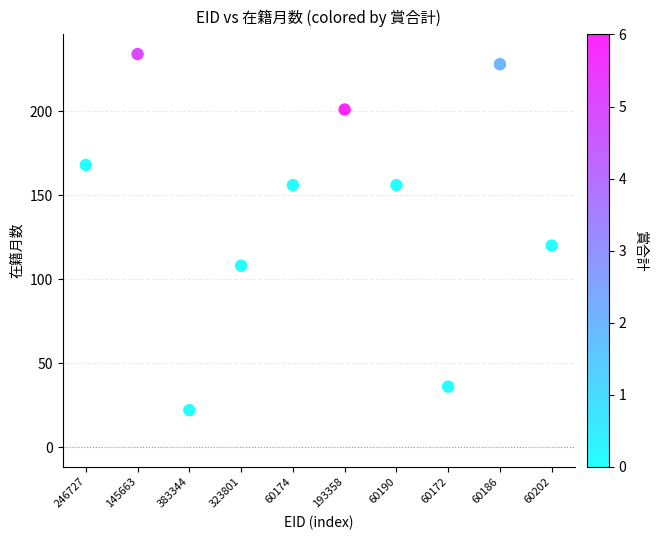

What Y value in the scatter plot is closest to 128?

120